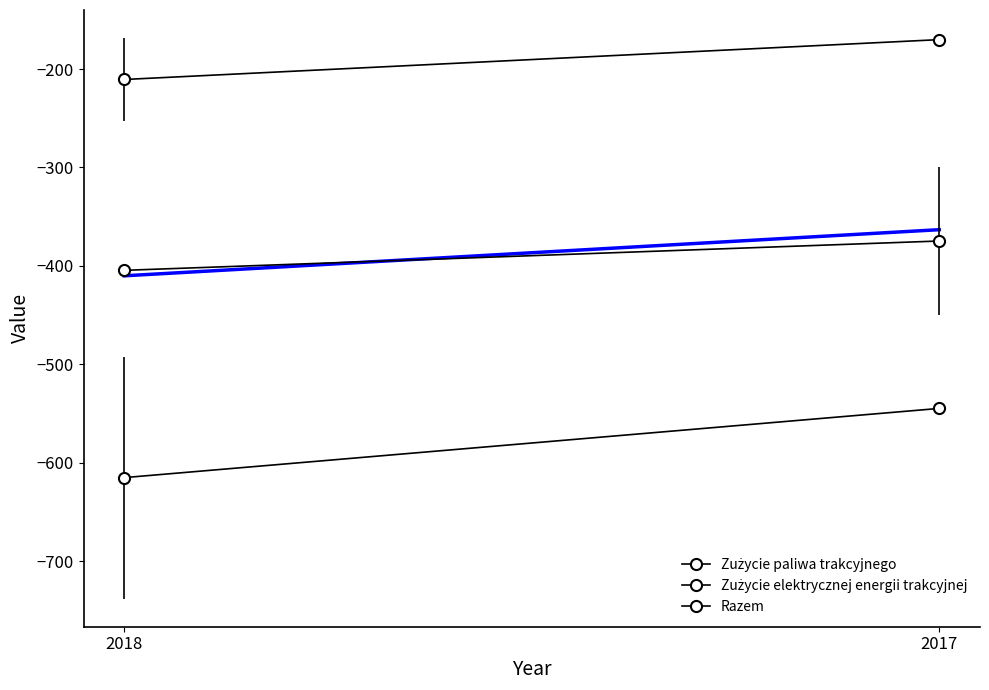

Is it true that Zużycie elektrycznej energii trakcyjnej equals -374.7 at 2017?

True